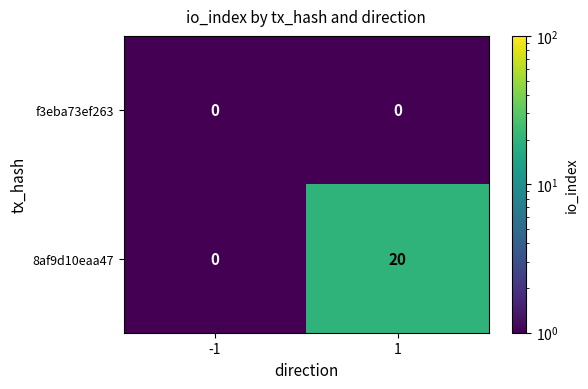

What is the maximum value shown in the chart?

20